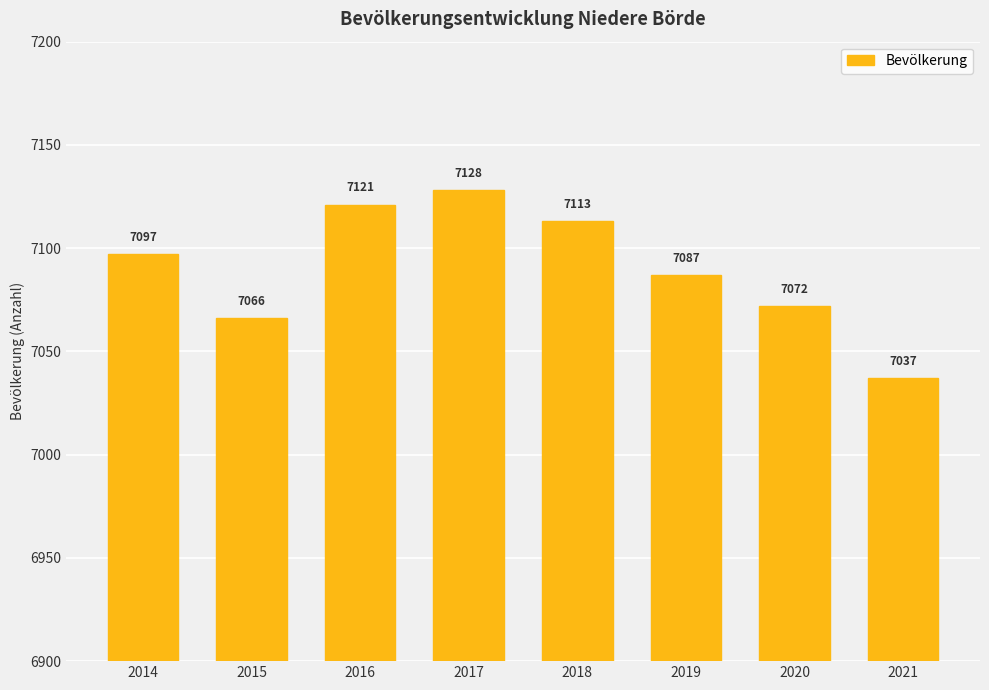

True or false: the data shows 7128 at 2017.

True